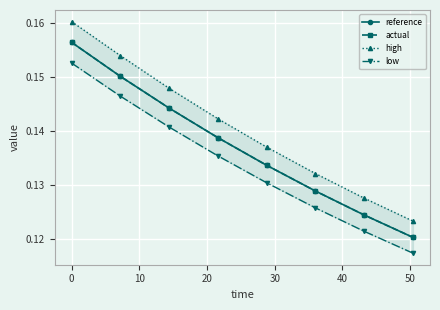

True or false: reference has more than 1 interior local peaks.

False